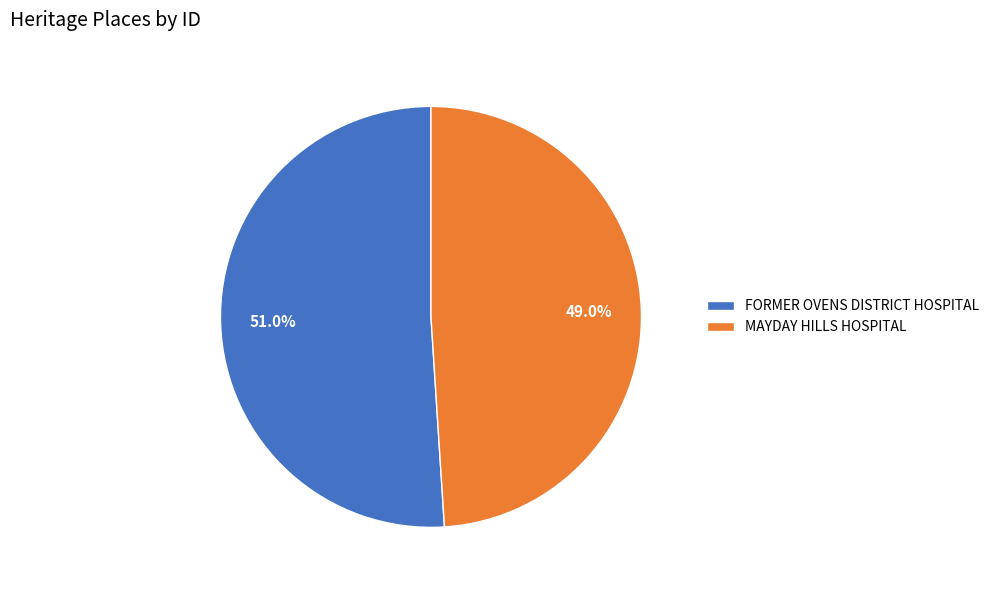

How many slices are in this pie chart?

2